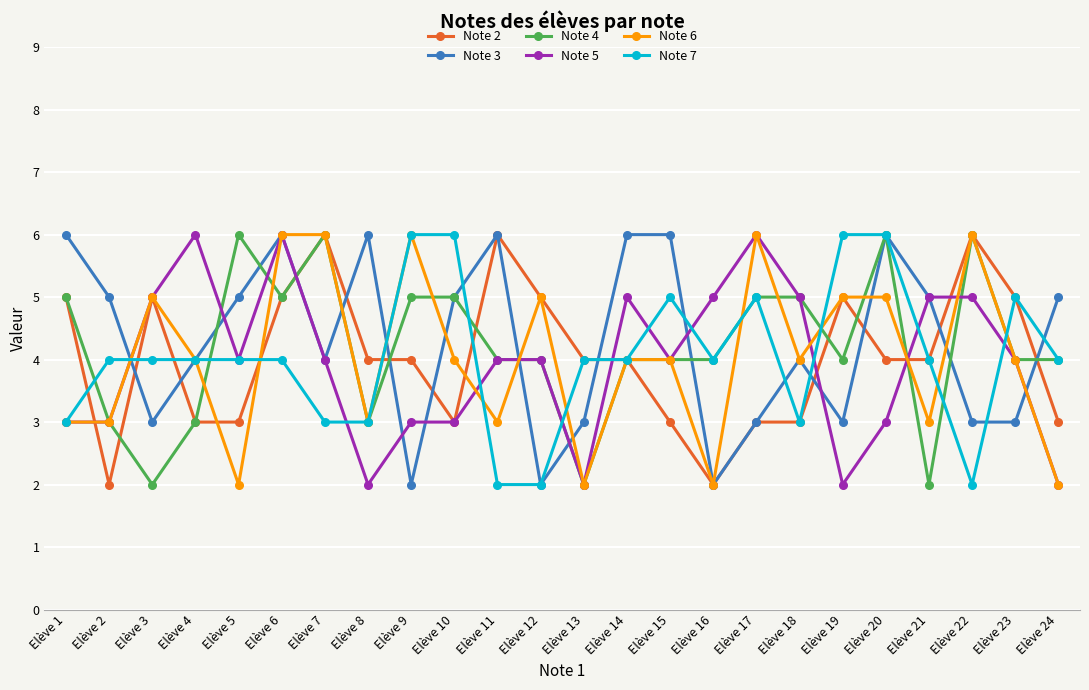

What is the smallest value displayed?

2